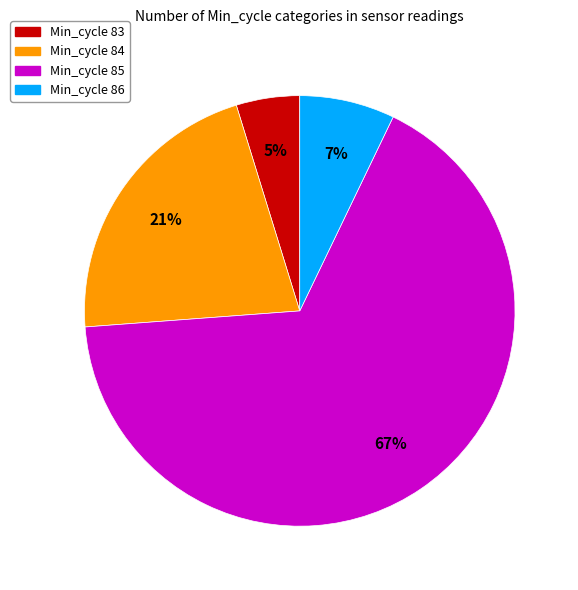

The Min_cycle 86 slice represents 22% of the pie. True or false?

False